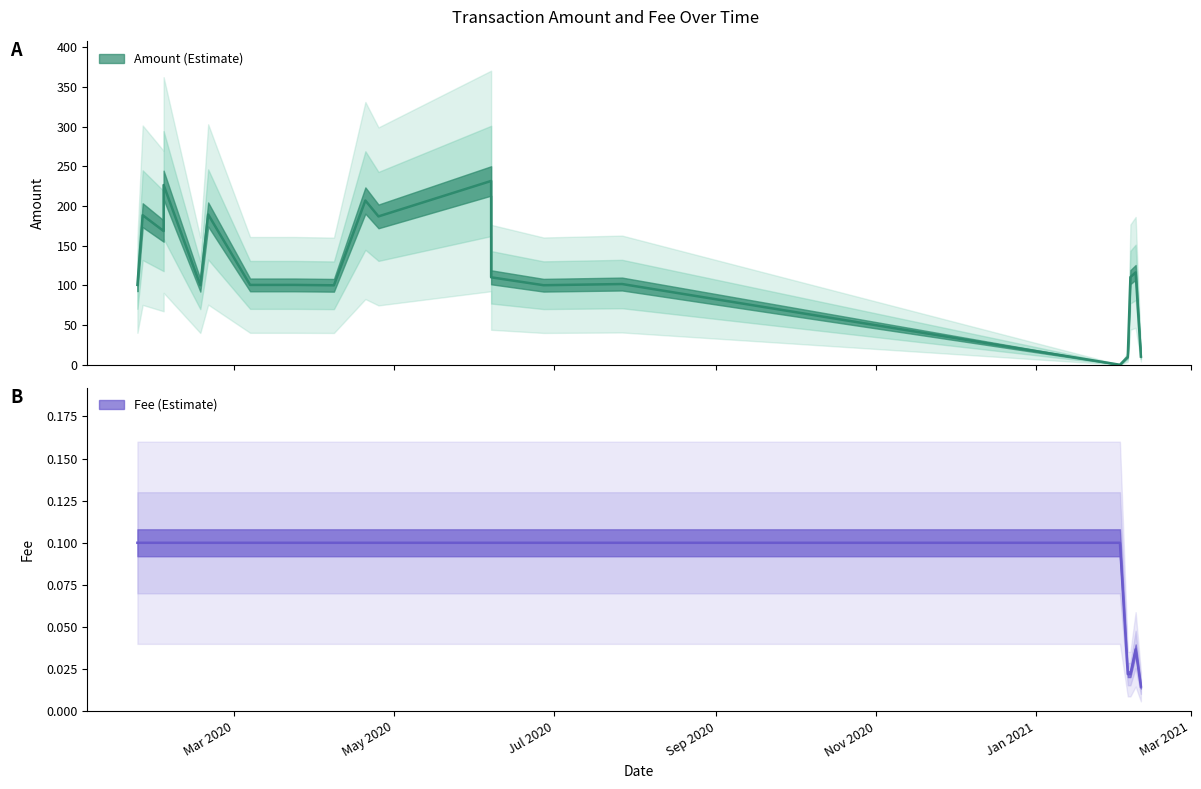

True or false: Amount and Fee intersect in this chart.

True